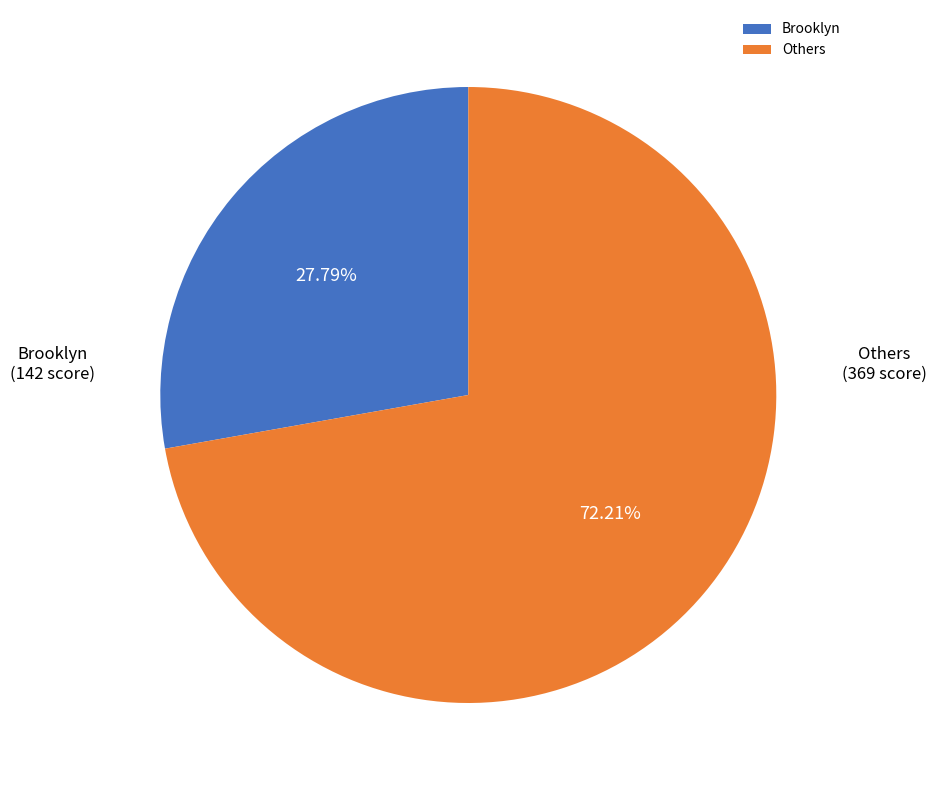

Rank the categories by value from lowest to highest.

Brooklyn, Others